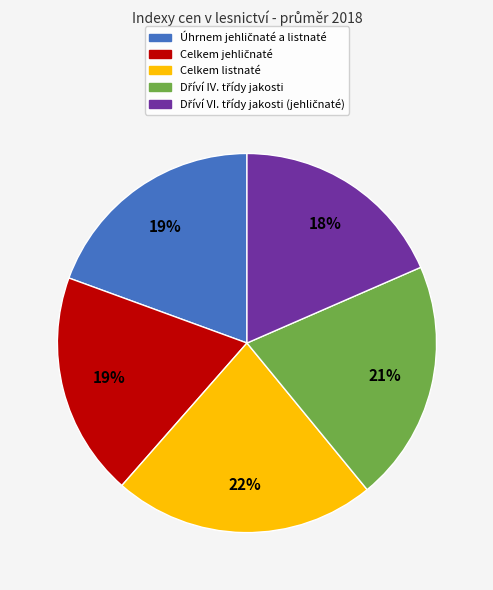

Is it true that Celkem listnaté is 22% of the pie?

True